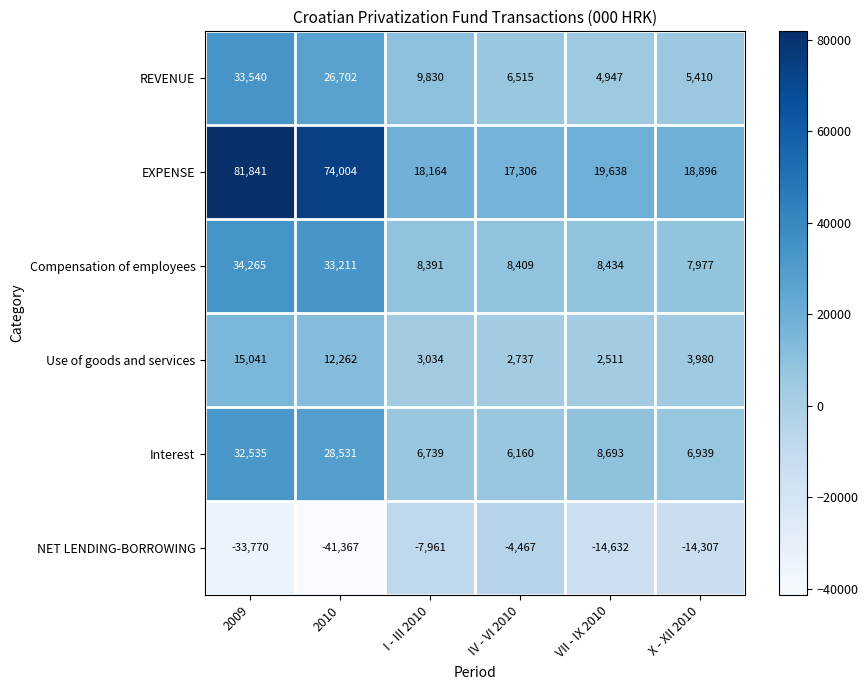

What is the maximum value shown in the chart?

81841